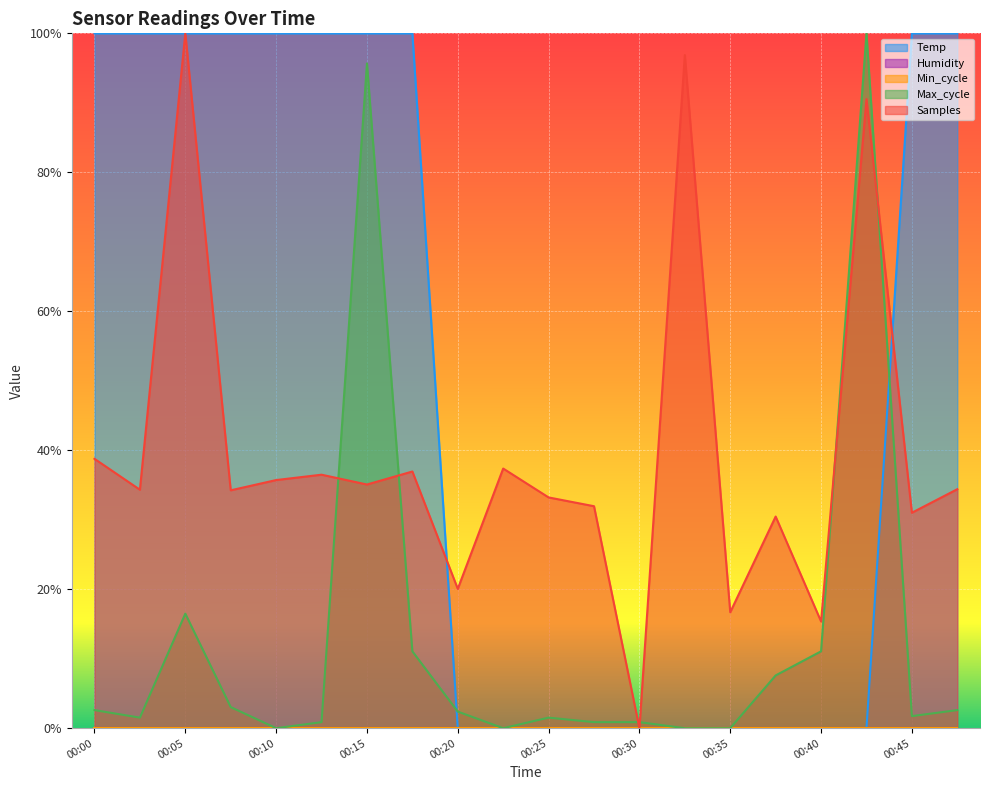

How many categories are shown in the chart?

20